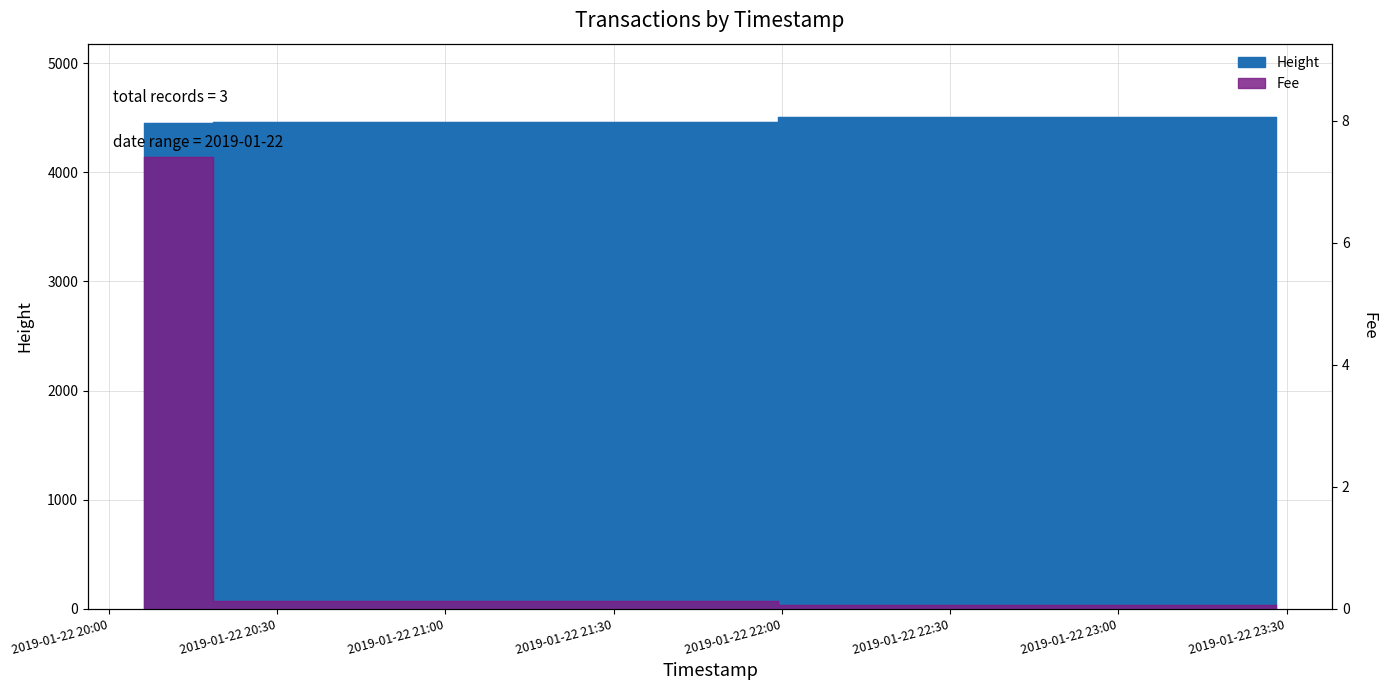

At how many categories does at least one series exceed 3106?

3